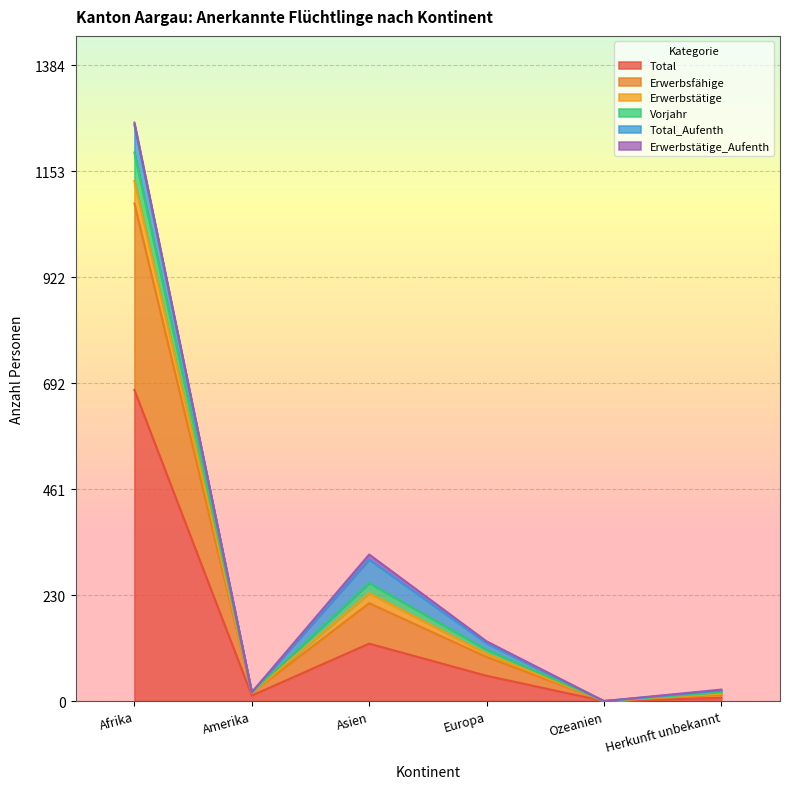

What is the label of the 1st point from the left?

Afrika